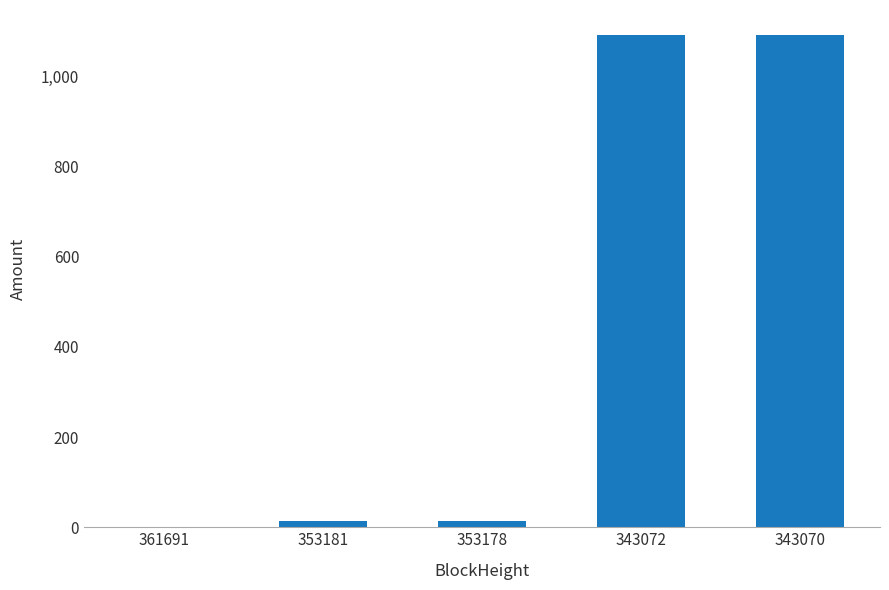

How many categories are shown in the chart?

5